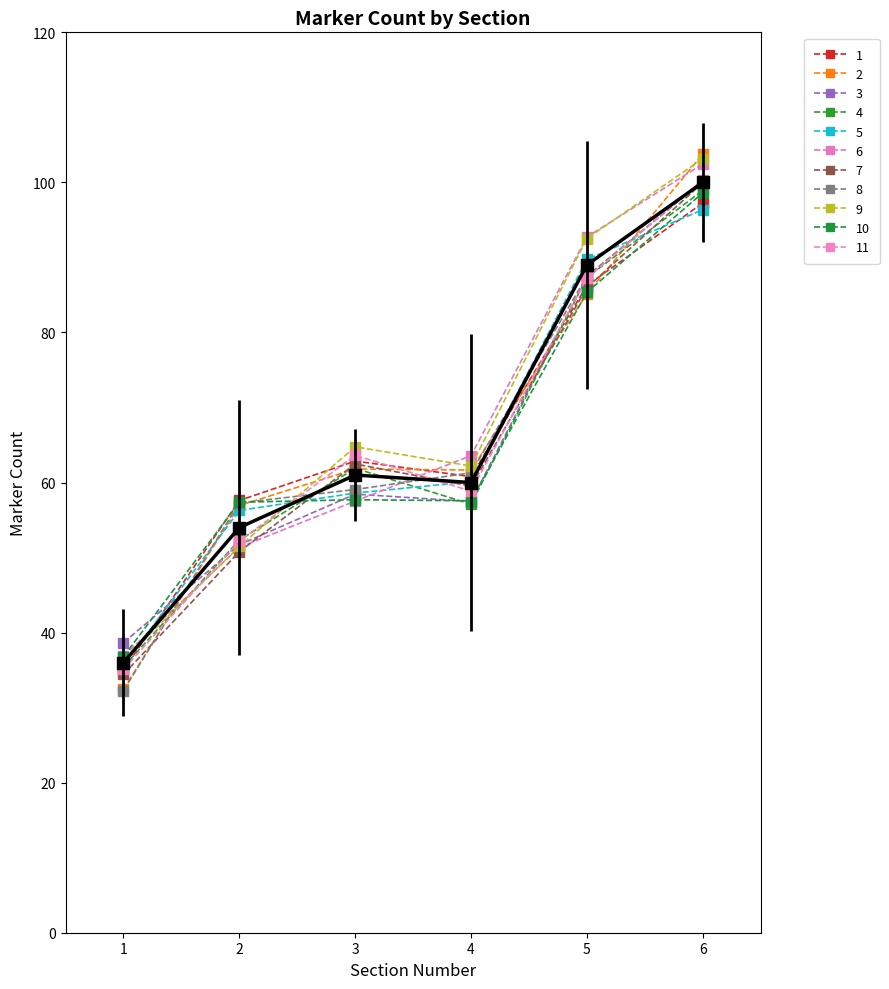

How many series are shown in this chart?

12